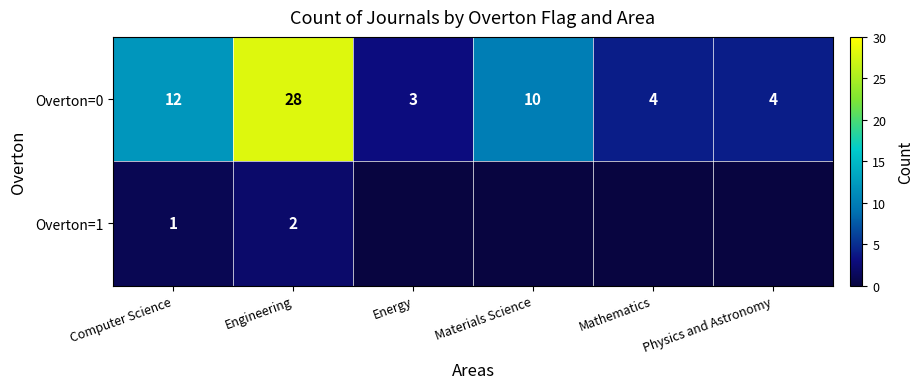

What is the difference between the maximum and minimum values in the Overton=0 series?

25